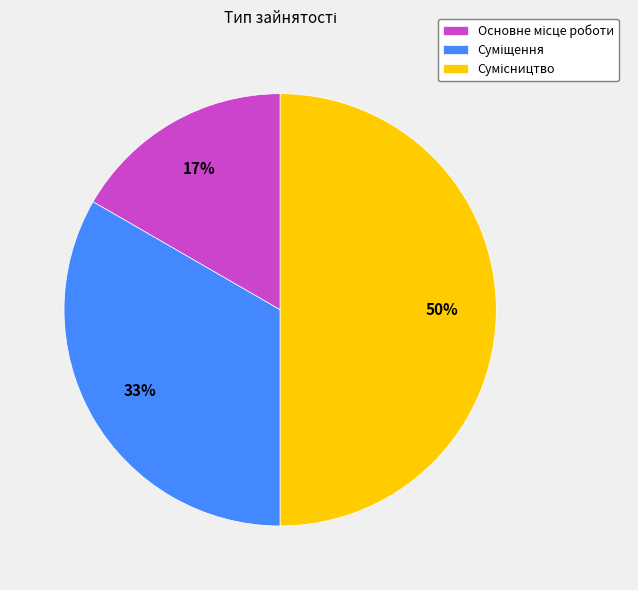

To the nearest percent, what is the average slice percentage?

33%